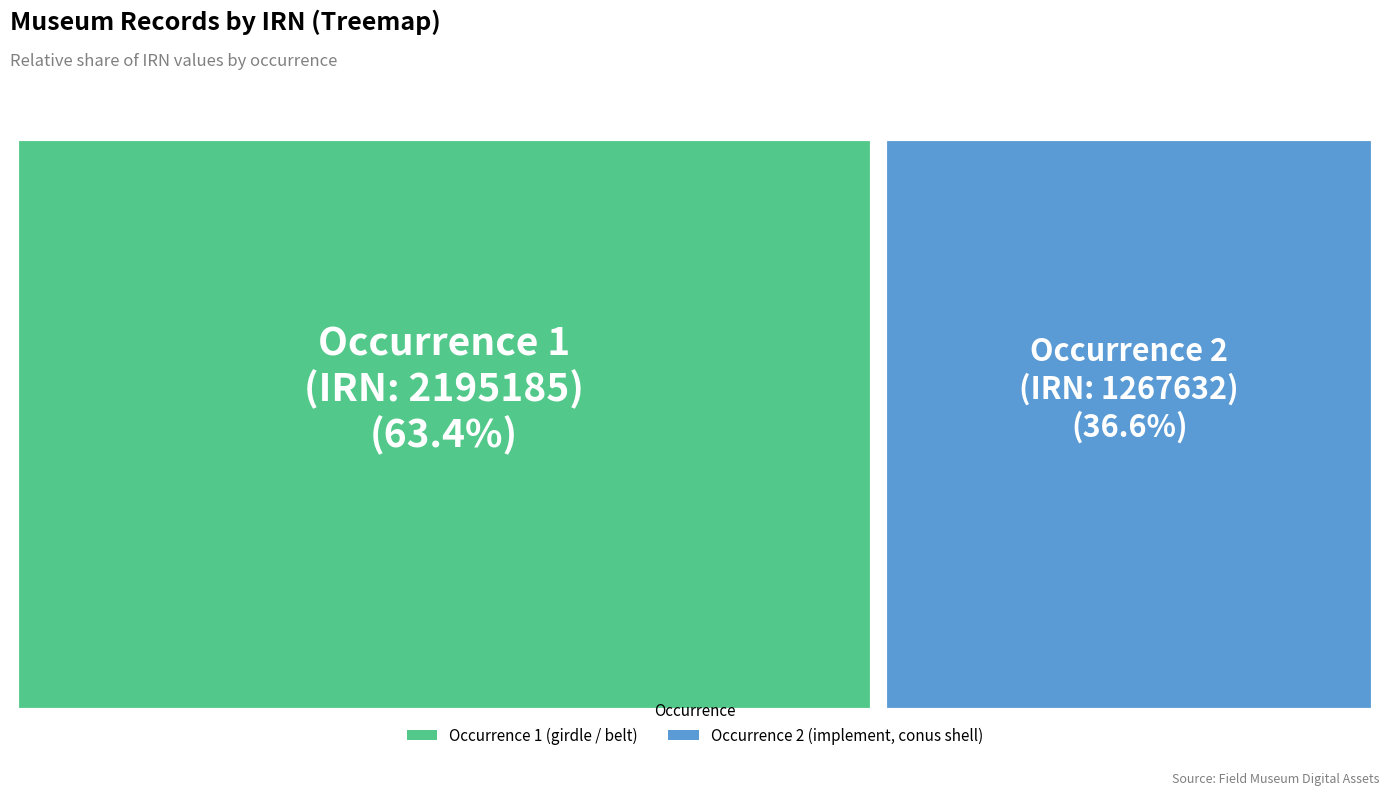

Does 14a9f19f-f74e-4364-9b02-d80b1320584e represent more than half of the total?

Yes